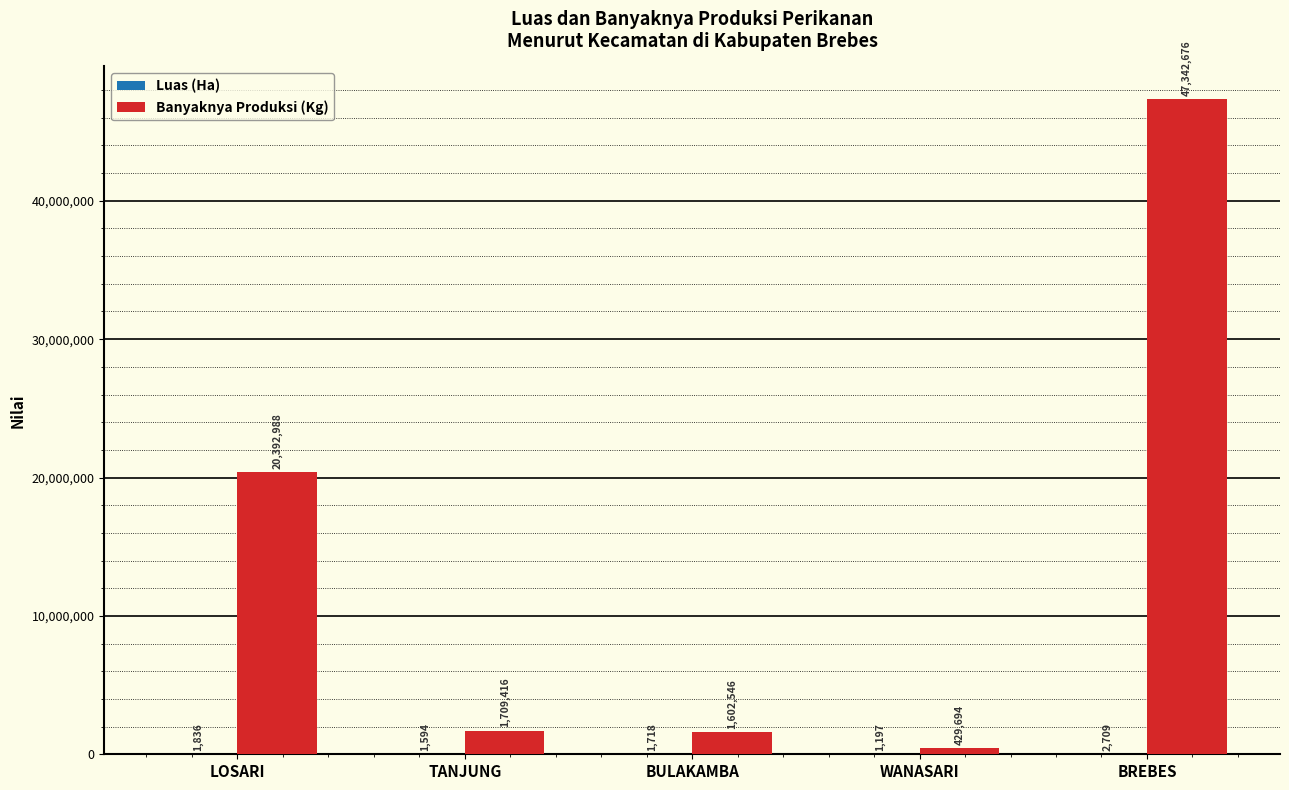

Count the number of data series in this chart.

2